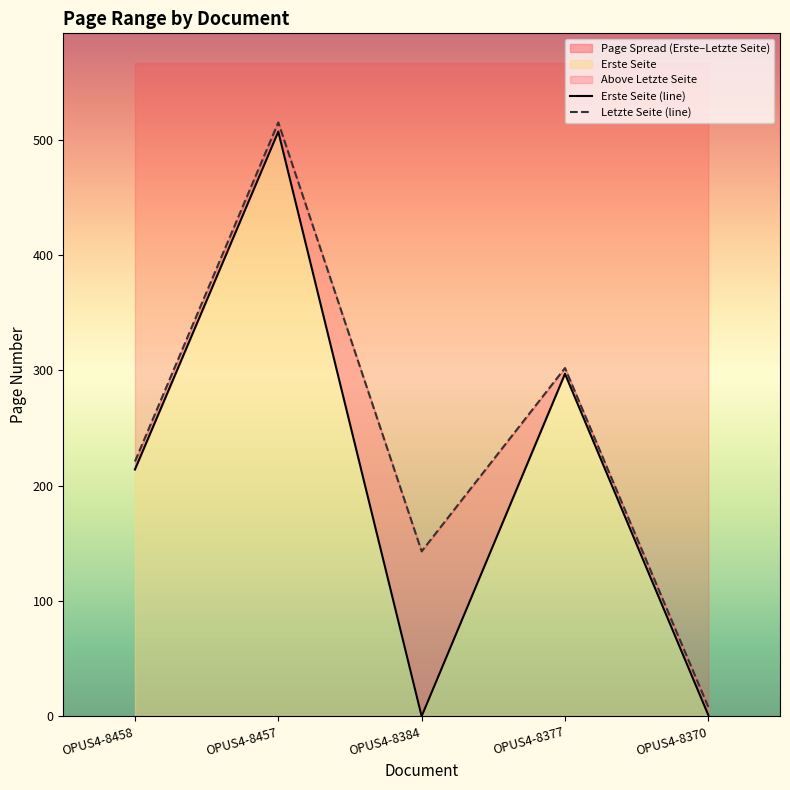

What is the value of the Erste Seite (line) point at the 4th from the left?

297